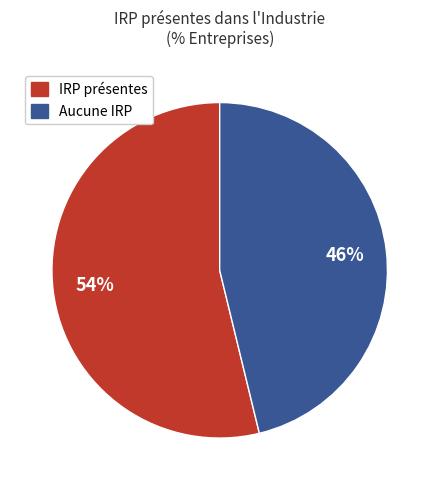

How many slices are in this pie chart?

2